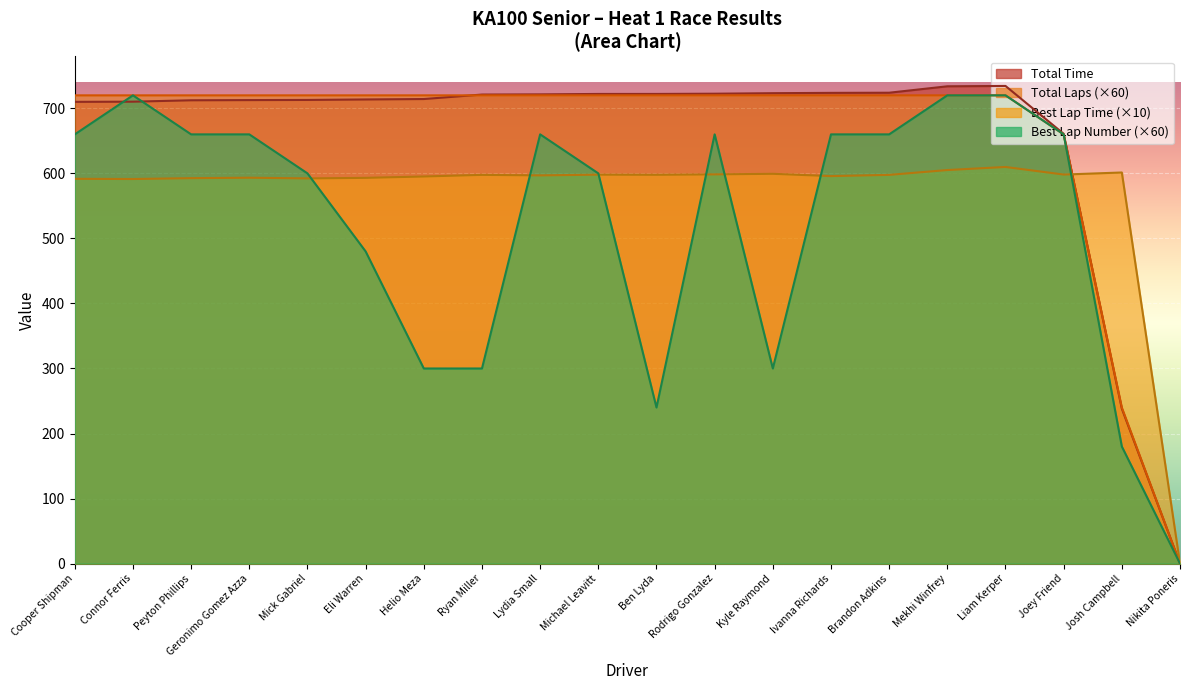

Reading right to left, list all the values displayed in this chart.

Total Laps: Nikita Poneris=0.0	Josh Campbell=240.0	Joey Friend=660.0	Liam Kerper=720.0	Mekhi Winfrey=720.0	Brandon Adkins=720.0	Ivanna Richards=720.0	Kyle Raymond=720.0	Rodrigo Gonzalez=720.0	Ben Lyda=720.0	Michael Leavitt=720.0	Lydia Small=720.0	Ryan Miller=720.0	Helio Meza=720.0	Eli Warren=720.0	Mick Gabriel=720.0	Geronimo Gomez Azza=720.0	Peyton Phillips=720.0	Connor Ferris=720.0	Cooper Shipman=720.0
Total Time: Nikita Poneris=0.0	Josh Campbell=238.3	Joey Friend=660.9	Liam Kerper=734.5	Mekhi Winfrey=733.9	Brandon Adkins=724.0	Ivanna Richards=723.8	Kyle Raymond=723.3	Rodrigo Gonzalez=722.5	Ben Lyda=722.2	Michael Leavitt=722.2	Lydia Small=721.5	Ryan Miller=721.2	Helio Meza=714.3	Eli Warren=713.7	Mick Gabriel=712.9	Geronimo Gomez Azza=712.7	Peyton Phillips=712.4	Connor Ferris=710.3	Cooper Shipman=710.0
Best Lap: Nikita Poneris=0.0	Josh Campbell=180.0	Joey Friend=660.0	Liam Kerper=720.0	Mekhi Winfrey=720.0	Brandon Adkins=660.0	Ivanna Richards=660.0	Kyle Raymond=300.0	Rodrigo Gonzalez=660.0	Ben Lyda=240.0	Michael Leavitt=600.0	Lydia Small=660.0	Ryan Miller=300.0	Helio Meza=300.0	Eli Warren=480.0	Mick Gabriel=600.0	Geronimo Gomez Azza=660.0	Peyton Phillips=660.0	Connor Ferris=720.0	Cooper Shipman=660.0
Best Lap time: Nikita Poneris=0.0	Josh Campbell=601.4	Joey Friend=598.2	Liam Kerper=609.9	Mekhi Winfrey=605.1	Brandon Adkins=597.7	Ivanna Richards=595.8	Kyle Raymond=599.4	Rodrigo Gonzalez=598.5	Ben Lyda=597.8	Michael Leavitt=598.0	Lydia Small=596.9	Ryan Miller=597.7	Helio Meza=595.2	Eli Warren=593.1	Mick Gabriel=592.3	Geronimo Gomez Azza=593.3	Peyton Phillips=592.6	Connor Ferris=591.3	Cooper Shipman=591.6